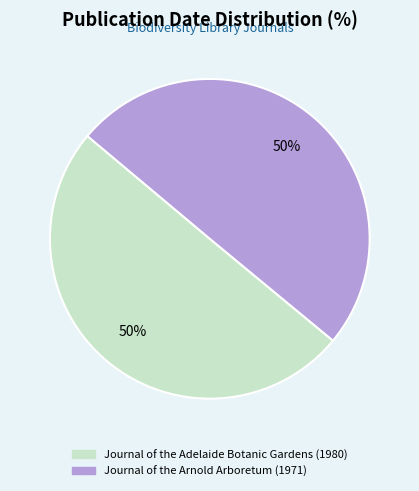

Is it true that Journal of the Arnold Arboretum (1971) is 50% of the pie?

True